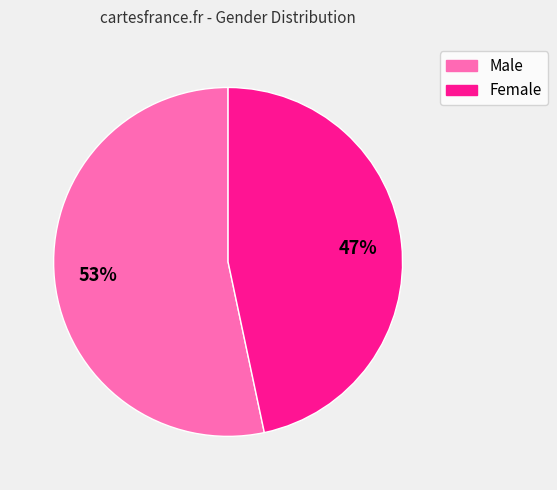

Rank the categories by value from lowest to highest.

Female, Male